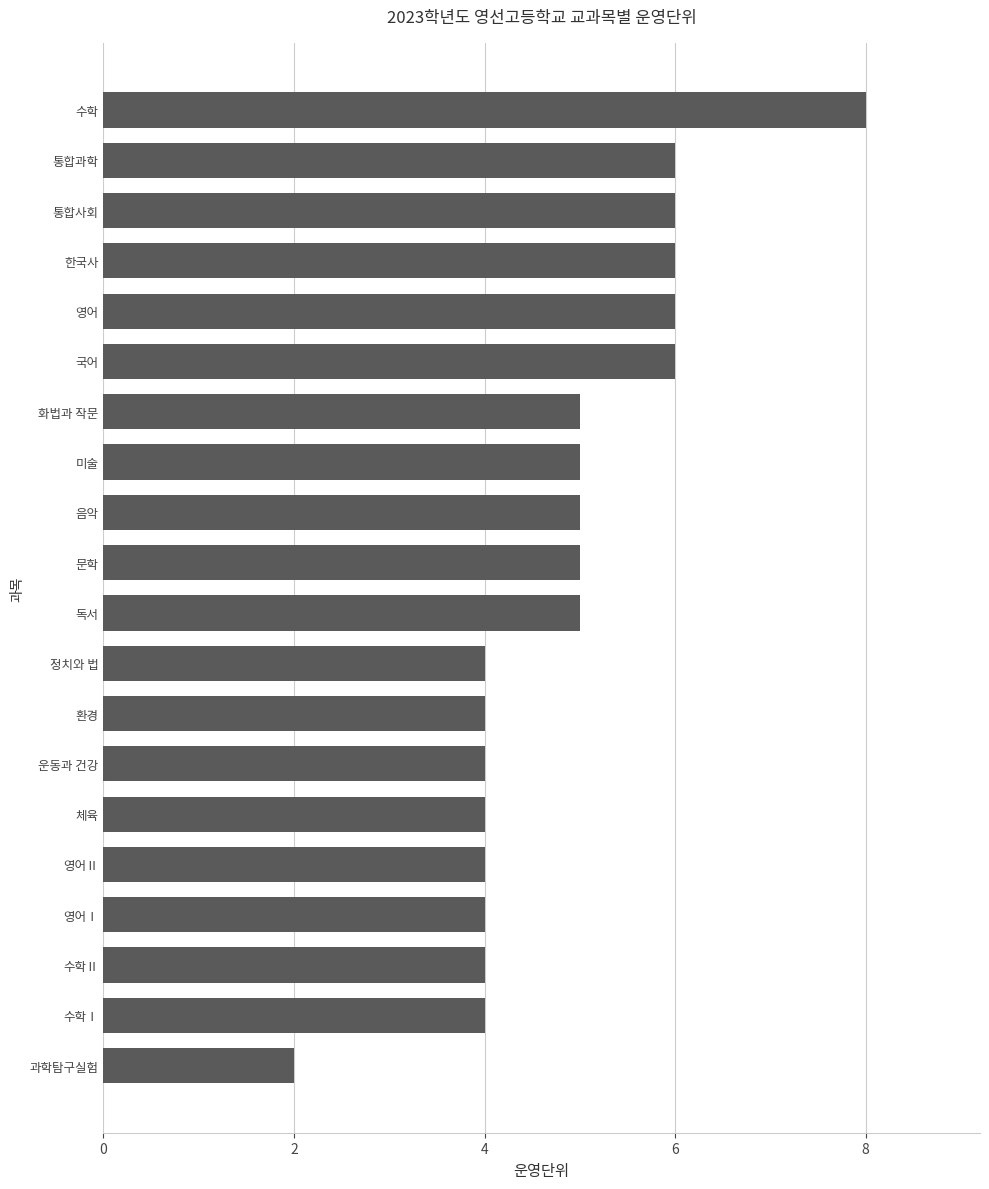

Reading bottom to top, extract all data points from this chart.

과학탐구실험=2	수학Ⅰ=4	수학Ⅱ=4	영어Ⅰ=4	영어Ⅱ=4	체육=4	운동과 건강=4	환경=4	정치와 법=4	독서=5	문학=5	음악=5	미술=5	화법과 작문=5	국어=6	영어=6	한국사=6	통합사회=6	통합과학=6	수학=8